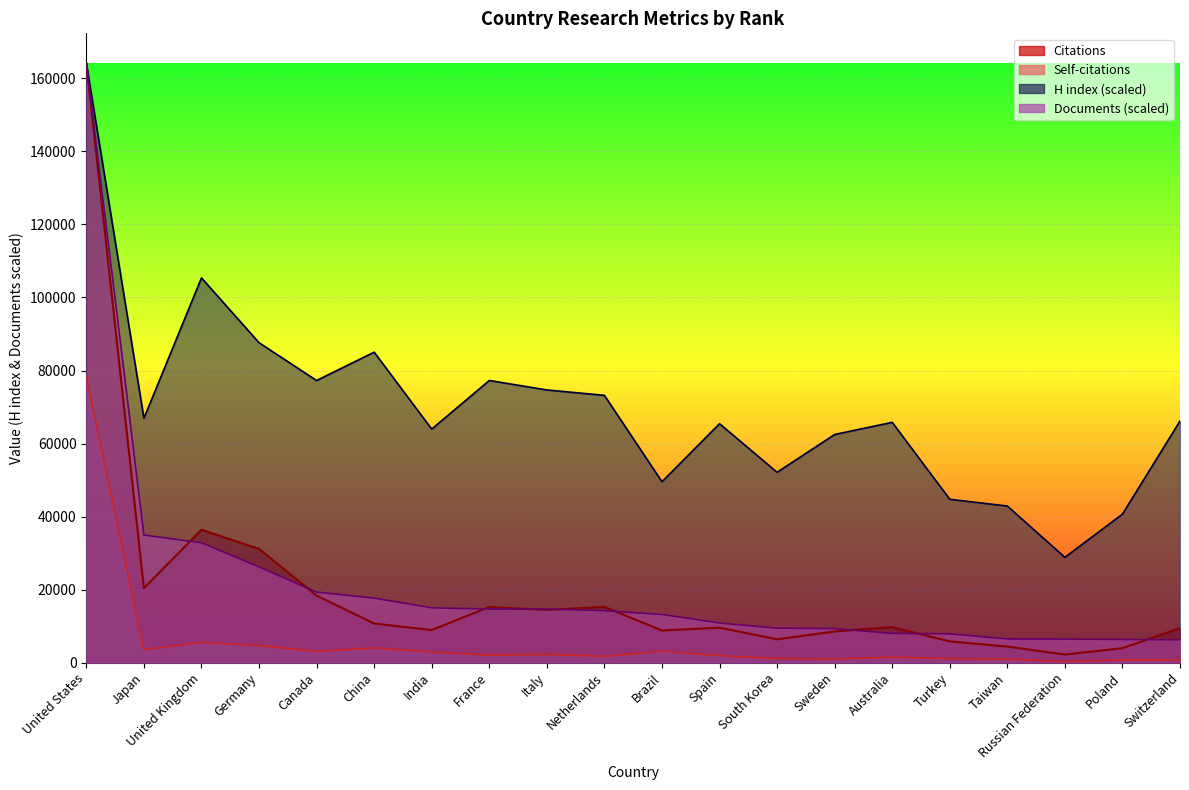

What is the difference between the highest and lowest values at Turkey?

43629.4